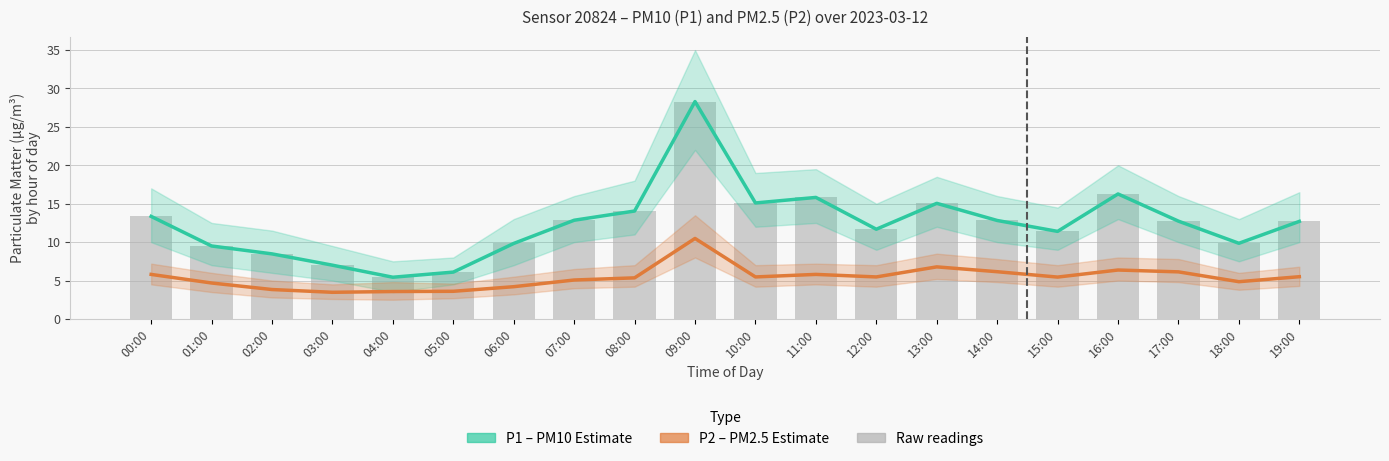

How many data points in P2 (PM2.5) are less than 5?

7